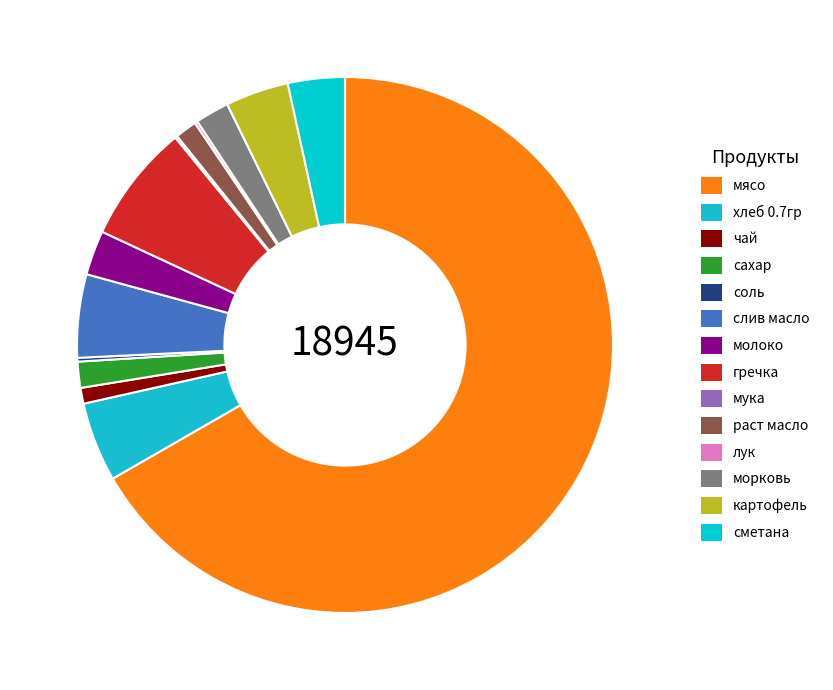

How many slices are in this pie chart?

14